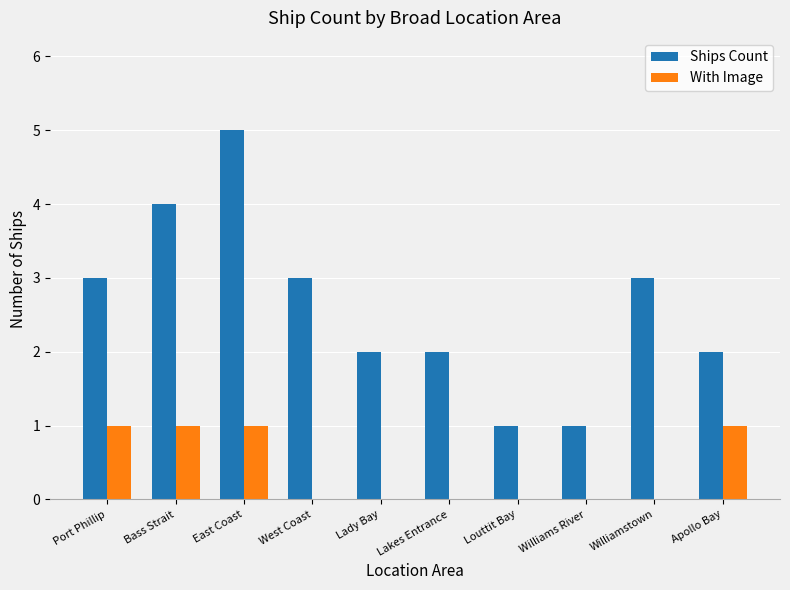

At which category is the sum across all series the highest?

East Coast